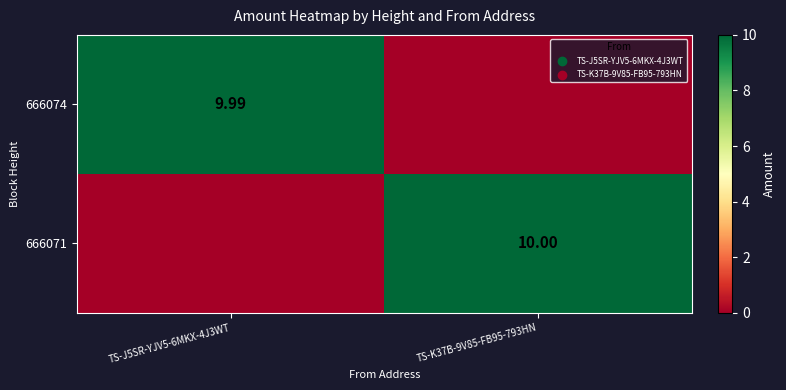

What is the total value across all series at TS-K37B-9V85-FB95-793HN?

10.0